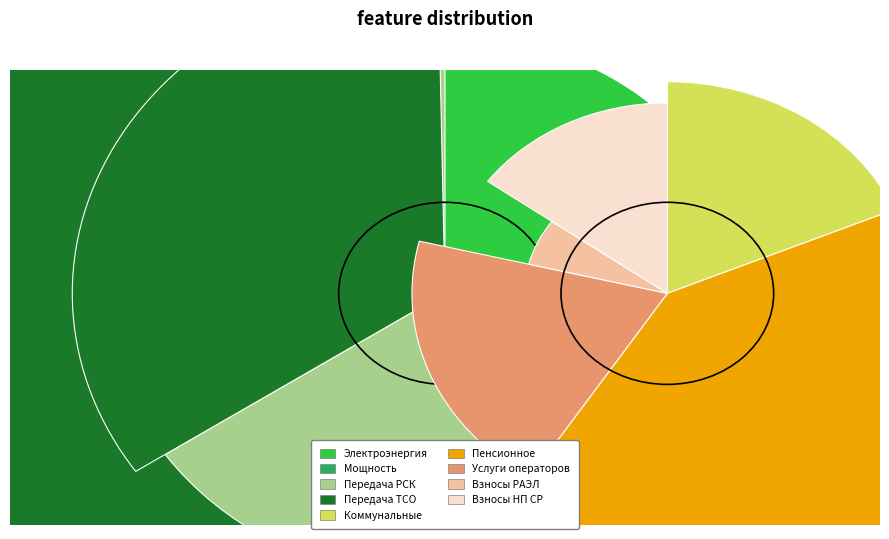

Approximately how many times larger is the value at Коммунальные услуги compared to Оплата услуг операторов рынка?

0.9